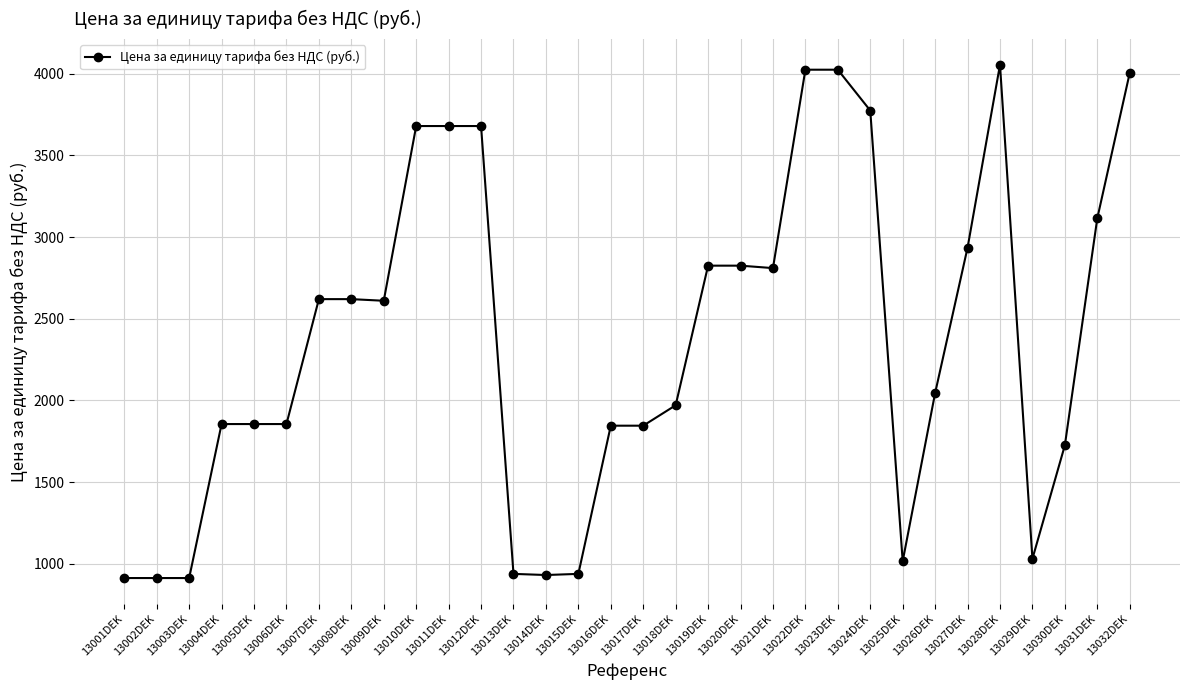

How many data points does each series have?

32